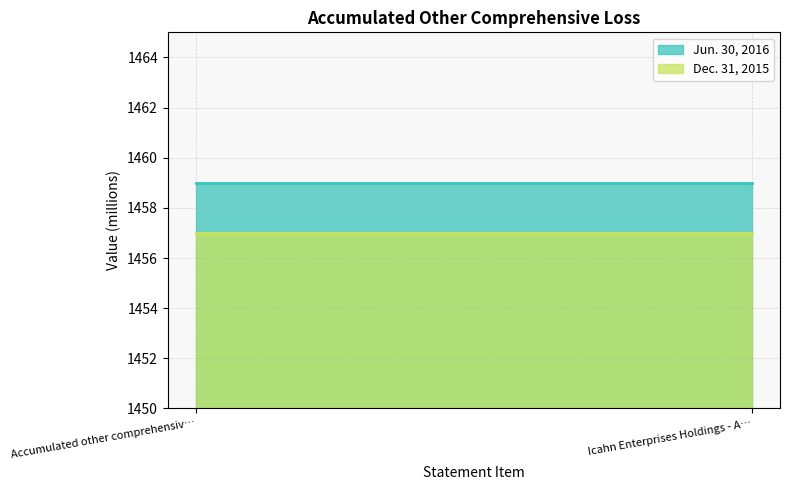

How many lines are shown in the chart?

2